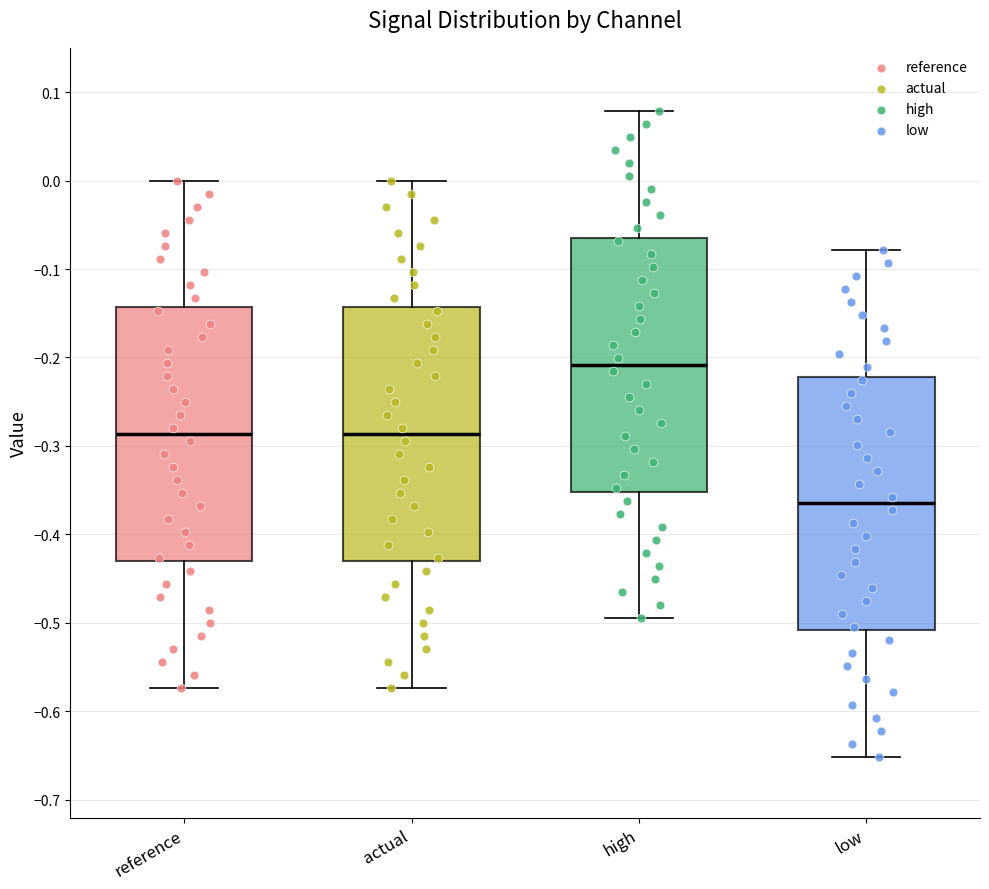

Which box's median line is the lowest?

low